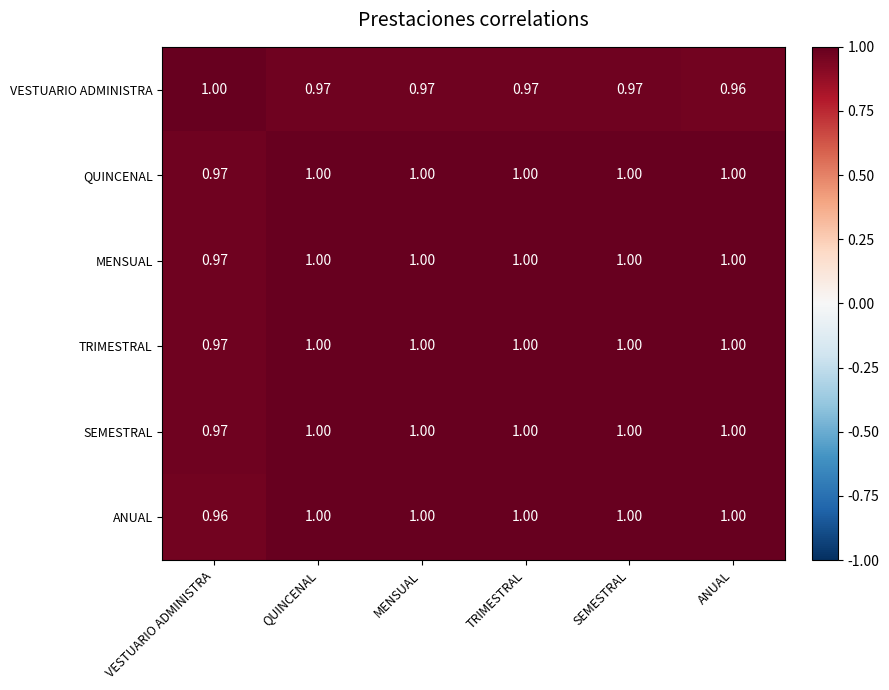

What is the minimum value shown in the chart?

1.0